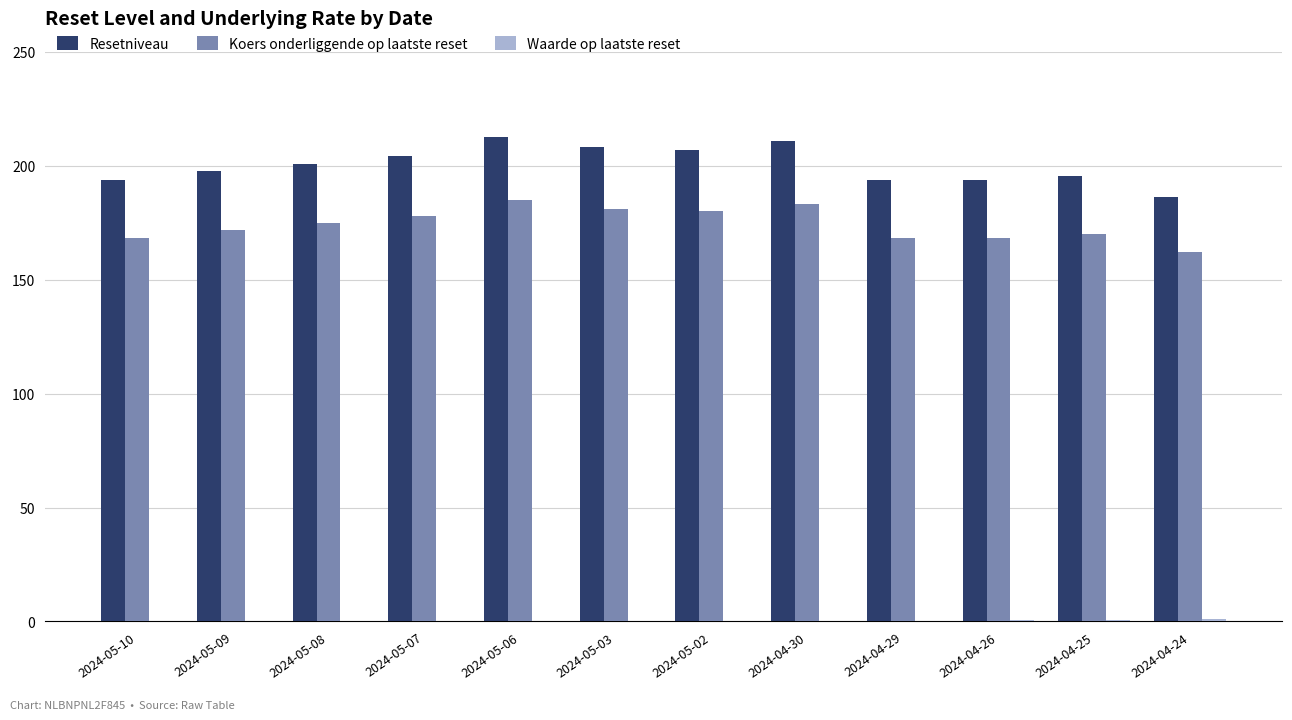

Count the number of categories in the chart.

12